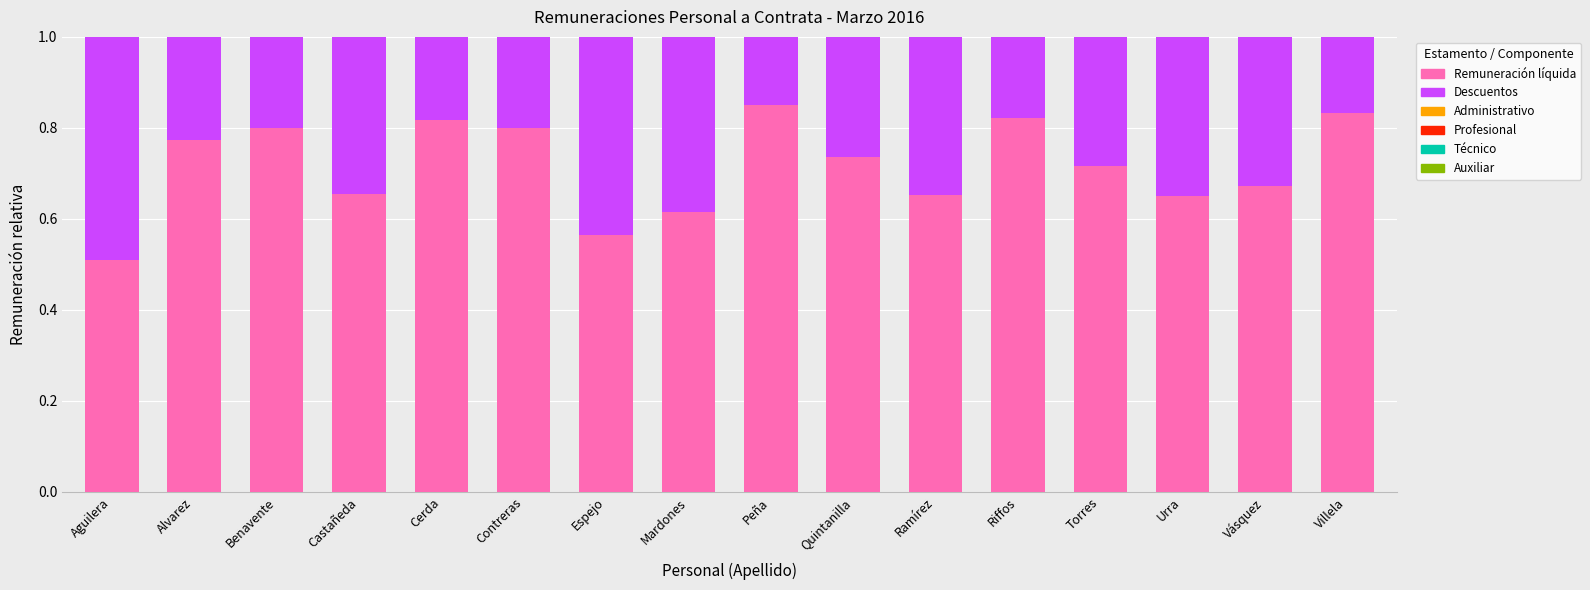

What is the total value across all series at Cerda?

1.0